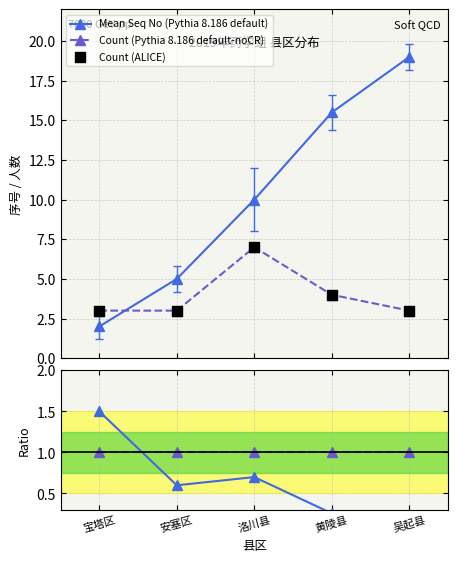

What is the value of the Count (Pythia 8.186 default-noCR) point at the 4th from the left?

4.0